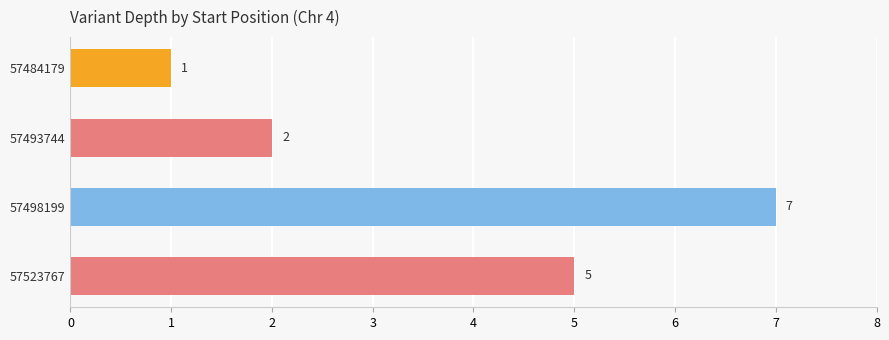

How many categories are shown in the chart?

4